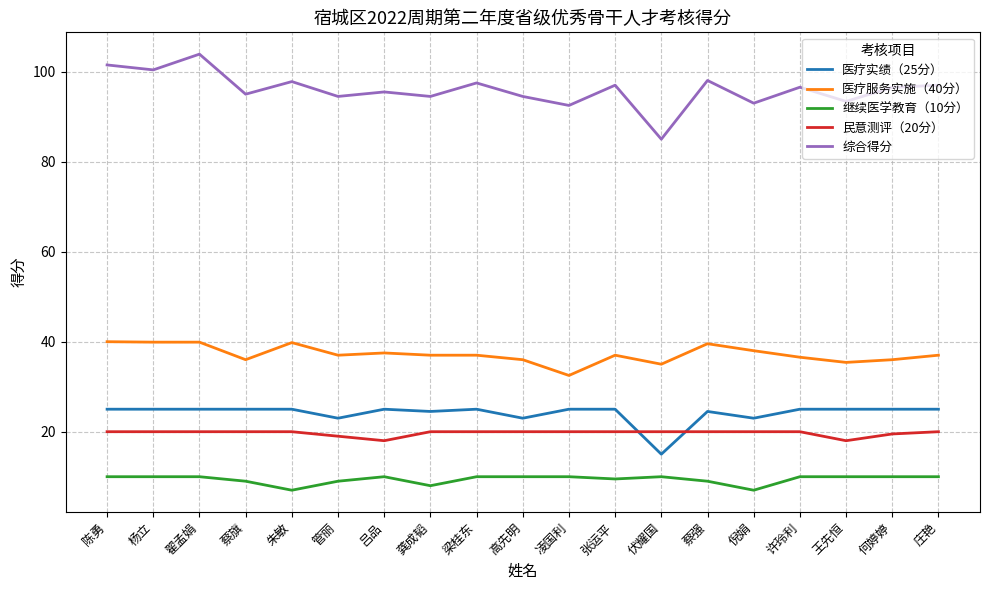

Which series has the widest spread of values?

综合得分